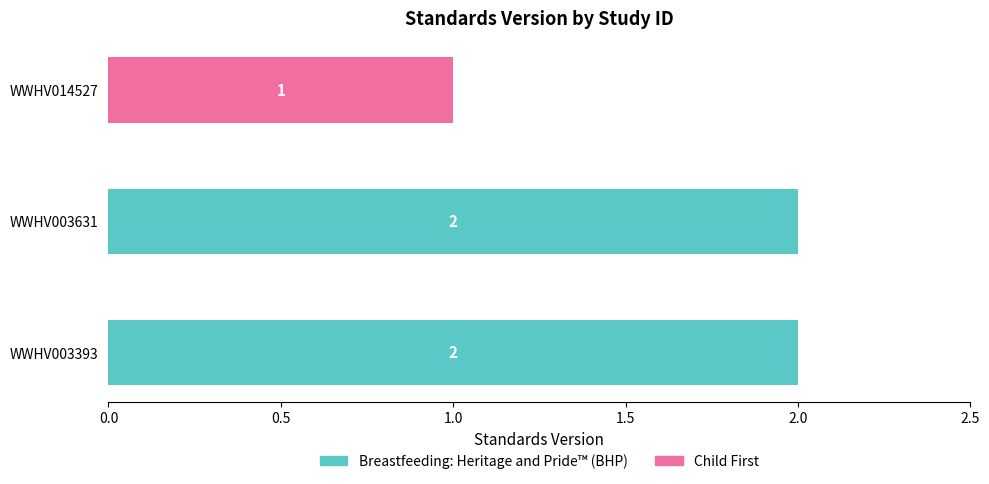

How many bars are there in total?

3